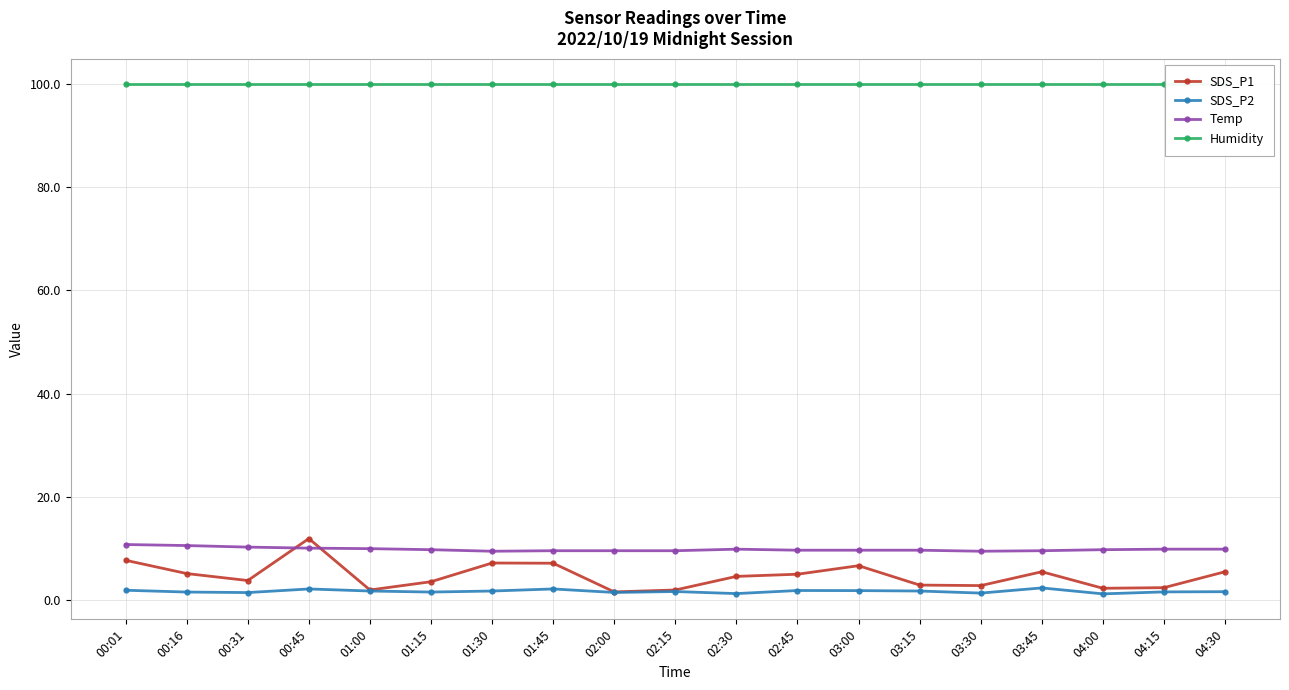

True or false: Humidity has a value of 99.9 at 04:15.

True